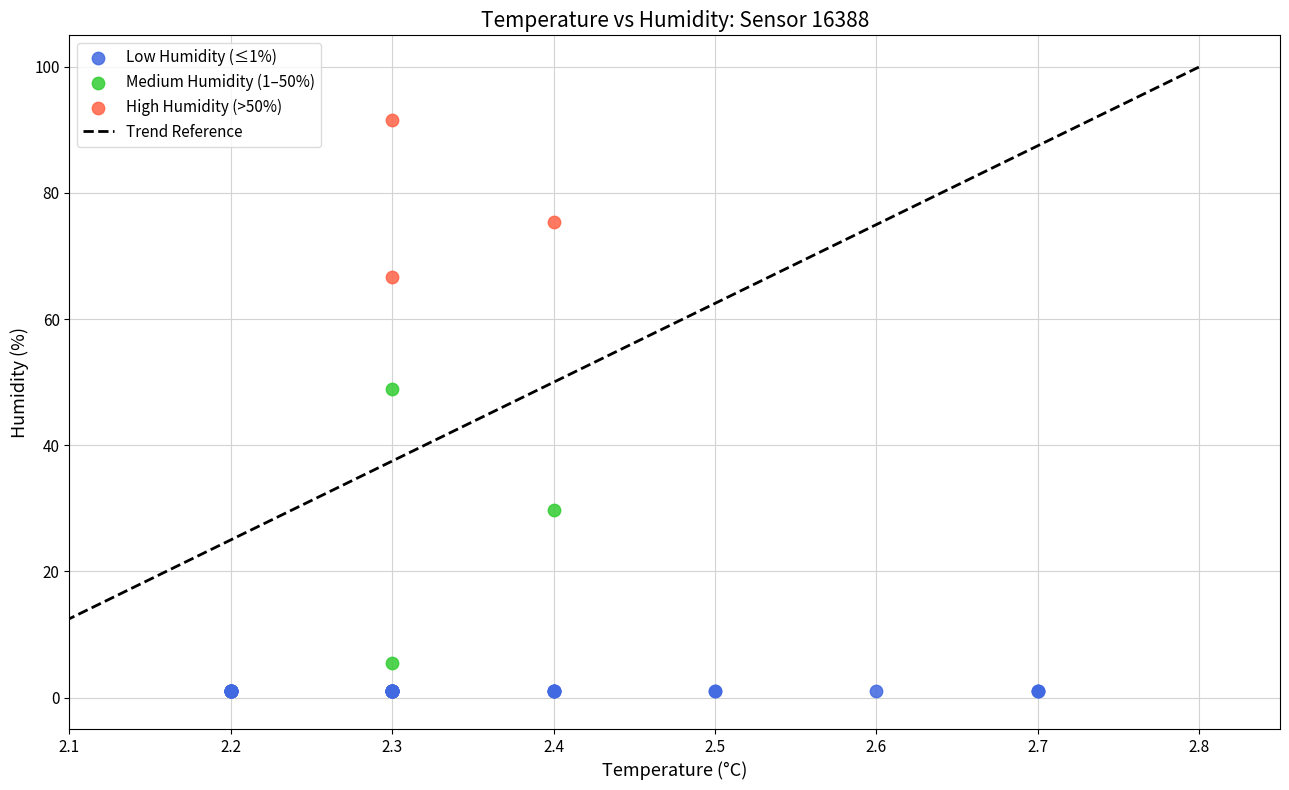

Which series reaches the maximum Y coordinate?

High Humidity (>50%)